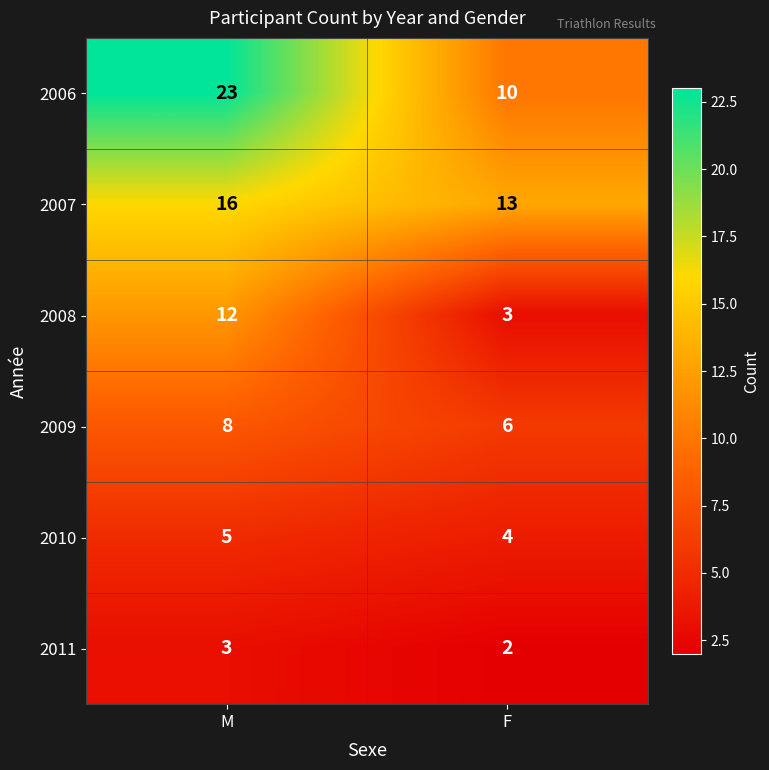

Reading left to right, transcribe all the data shown in this chart.

2006: M=23	F=10
2007: M=16	F=13
2008: M=12	F=3
2009: M=8	F=6
2010: M=5	F=4
2011: M=3	F=2